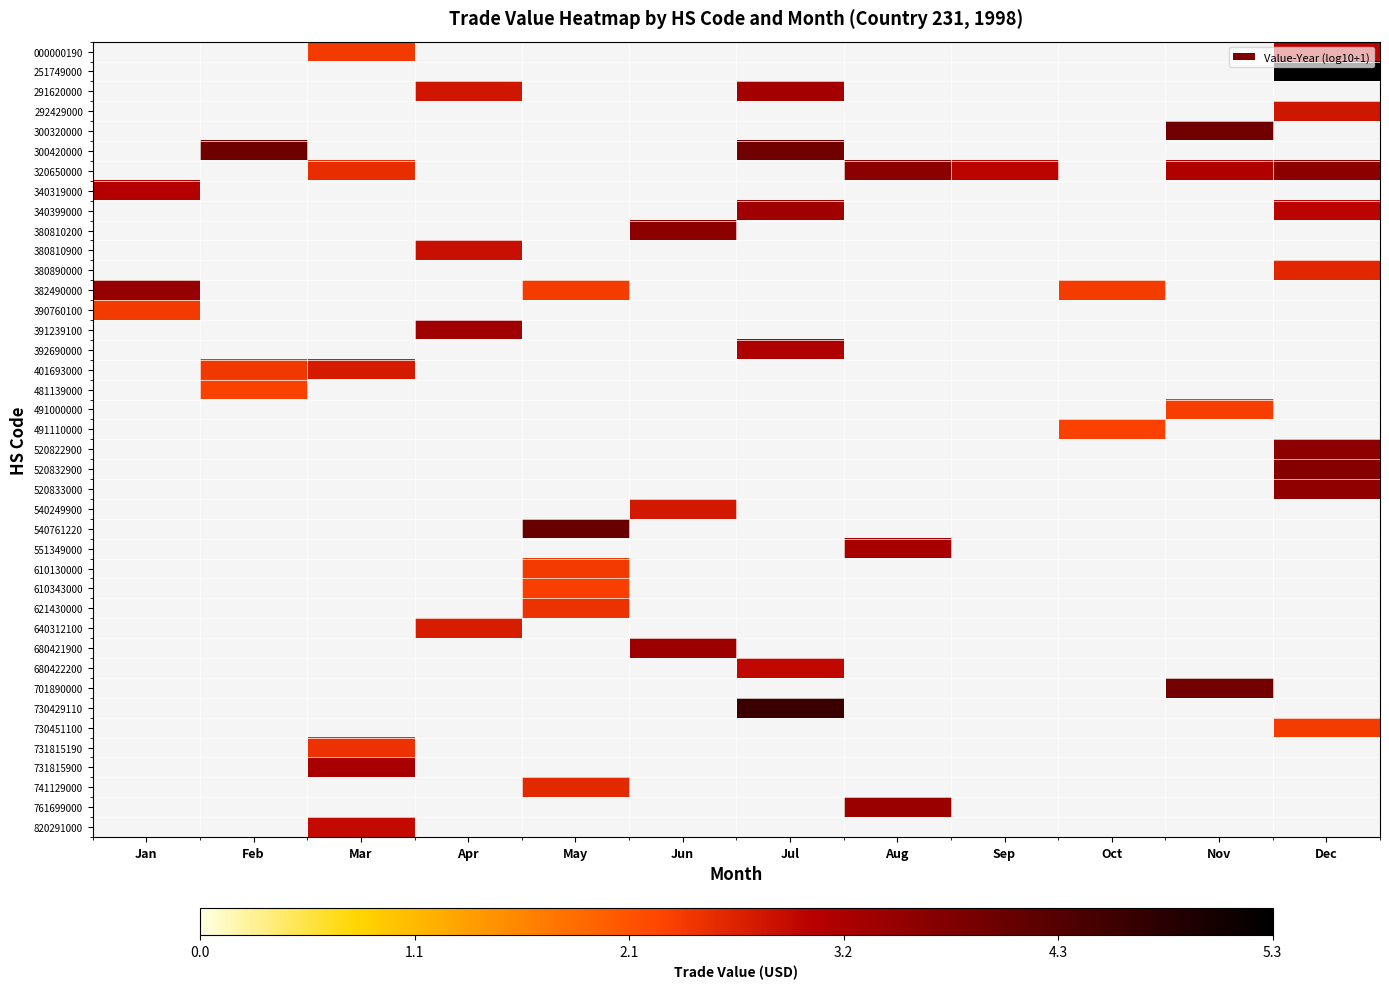

Which category has the highest value across all series?

Dec